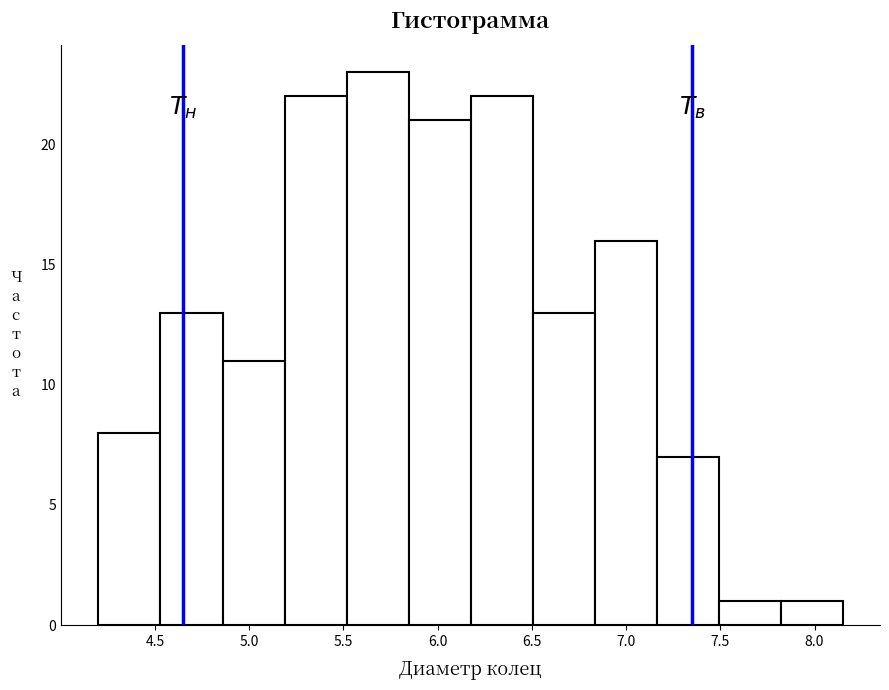

How tall is the bar that spans 4.85 to 5.20 on the x-axis? Neither the bar edges nor the heights are printed on the chart, so give them approximately, as read against the axes.

11